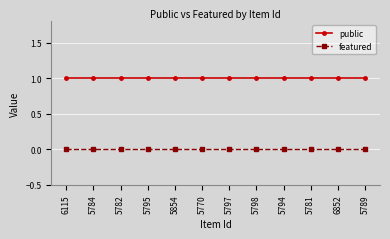

Reading left to right, list all the values displayed in this chart.

public: 1	1	1	1	1	1	1	1	1	1	1	1
featured: 0	0	0	0	0	0	0	0	0	0	0	0